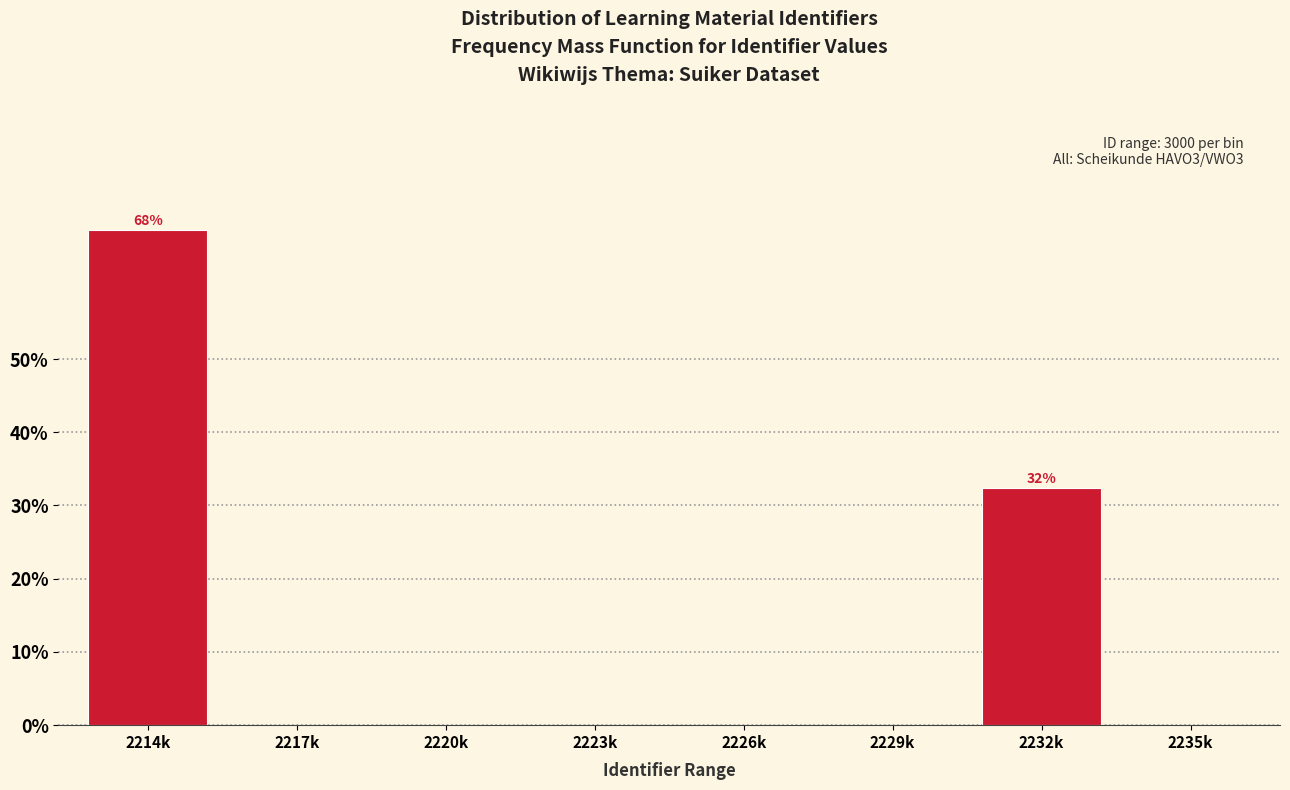

Reading left to right, list all the values displayed in this chart.

2214k=67.6	2217k=0.0	2220k=0.0	2223k=0.0	2226k=0.0	2229k=0.0	2232k=32.4	2235k=0.0